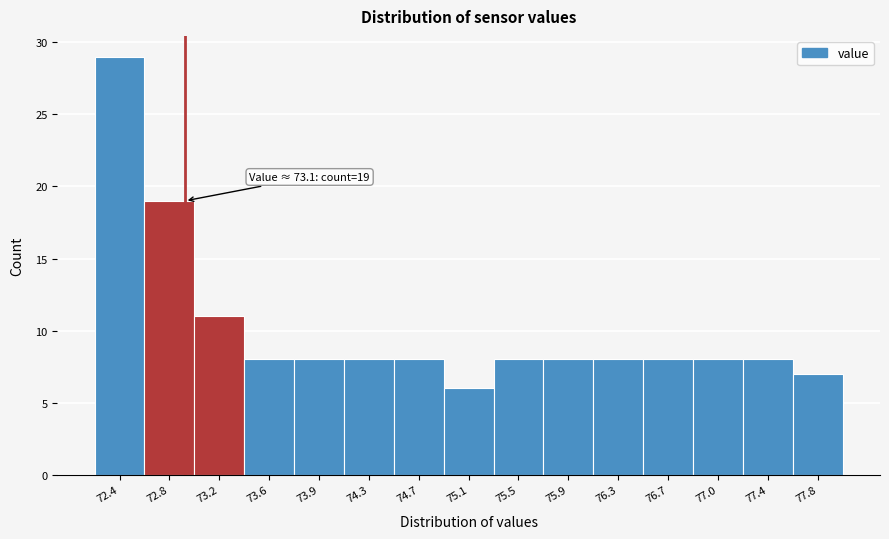

Reading left to right, what are all the values shown in this chart?

72.4=29	72.8=19	73.2=11	73.6=8	73.9=8	74.3=8	74.7=8	75.1=6	75.5=8	75.9=8	76.3=8	76.7=8	77.0=8	77.4=8	77.8=7